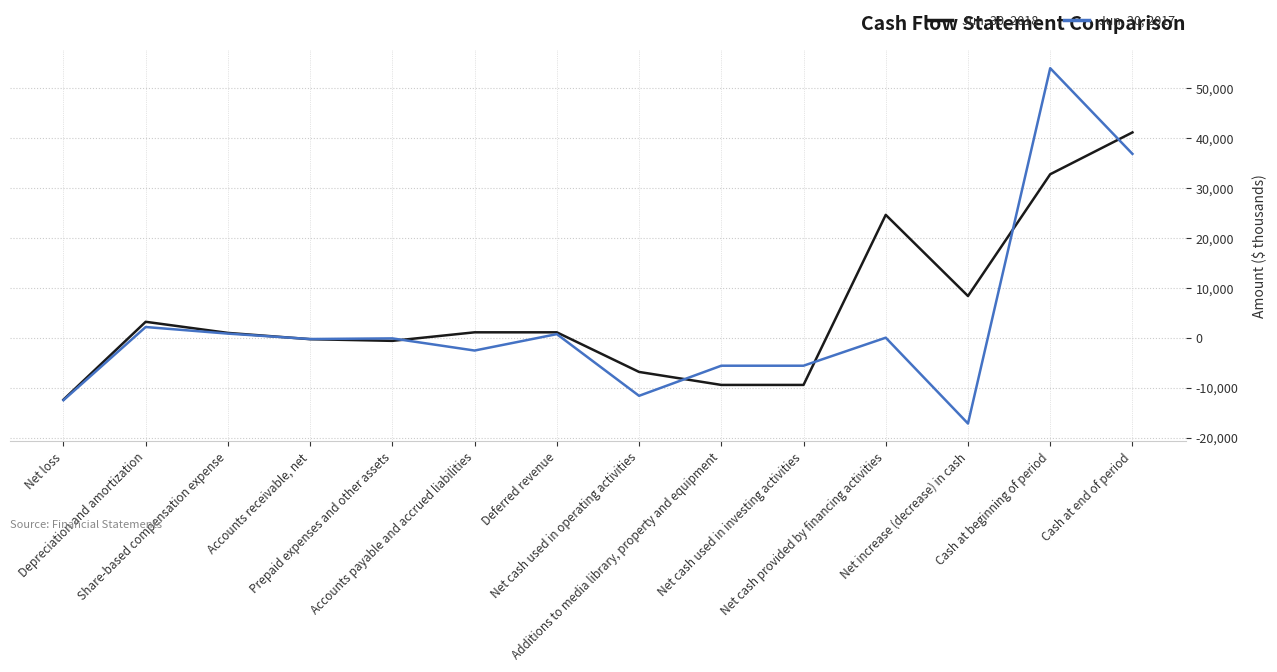

What is the maximum value shown in the chart?

54027